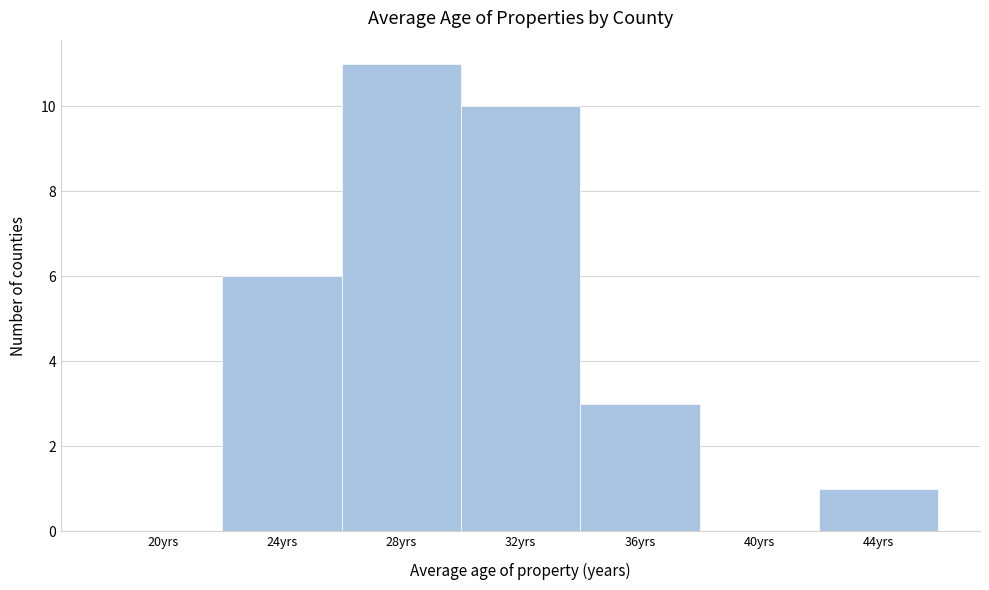

Reading right to left, extract all data points from this chart.

44yrs=1	40yrs=0	36yrs=3	32yrs=10	28yrs=11	24yrs=6	20yrs=0